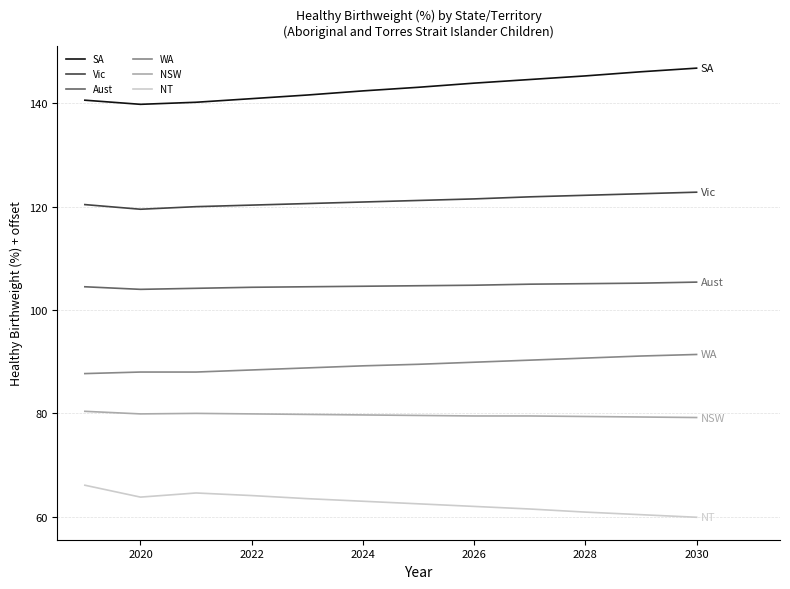

How many lines are shown in the chart?

6